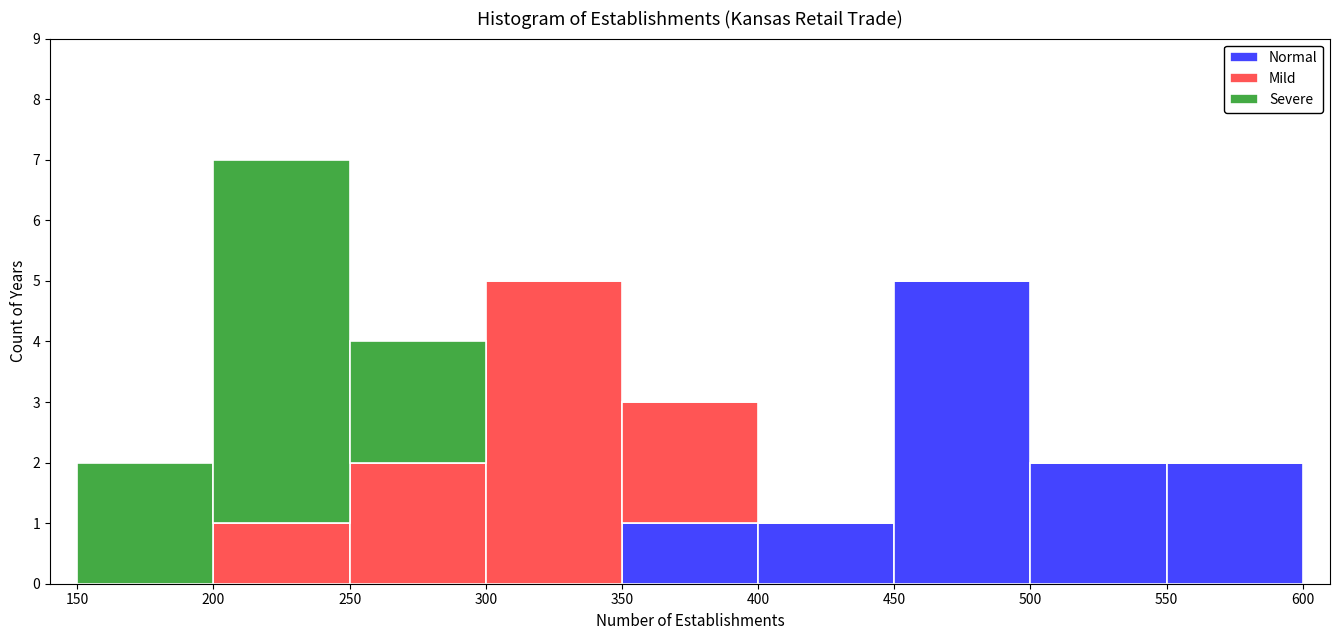

What is the total height of the stacked bar covering 350 to 400 on the x-axis? The values are not printed on the chart, so give them approximately, as read against the axis.

3